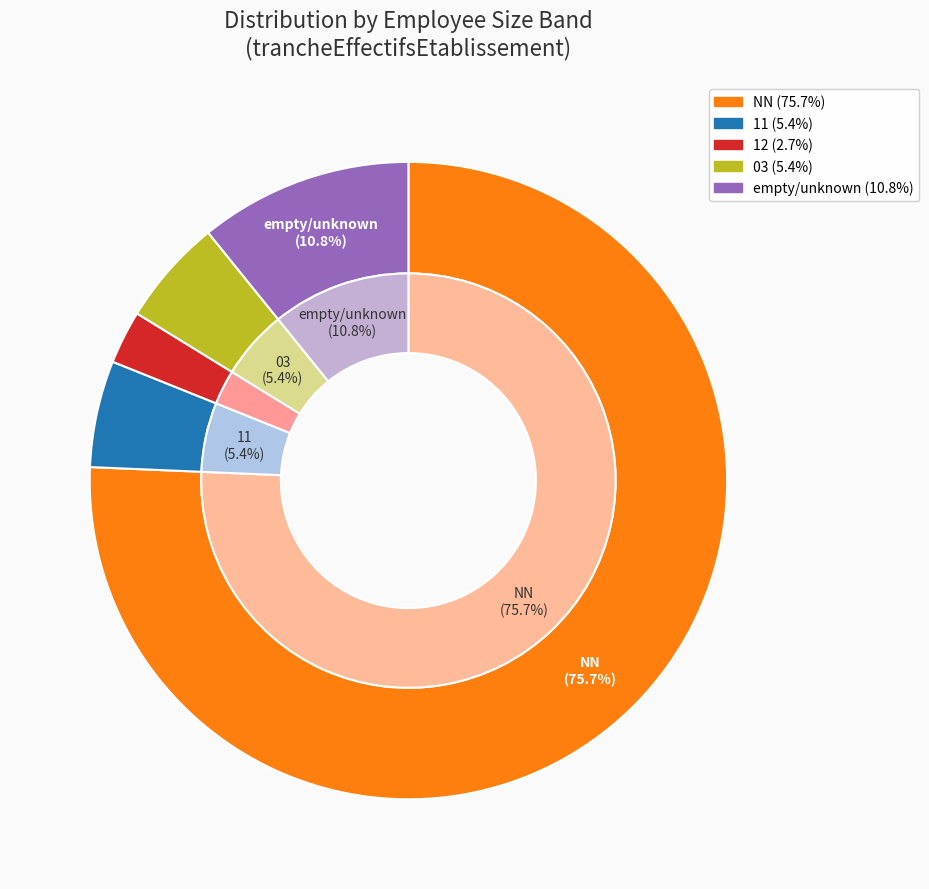

Which has a higher value, NN or 12?

NN